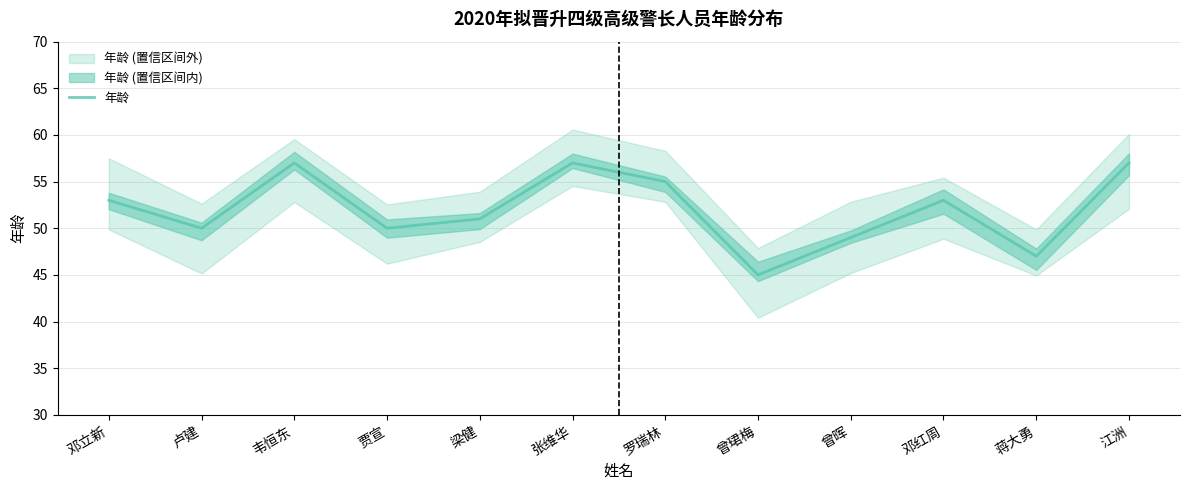

What is the sum of the values at 韦恒东 and 卢建?

107